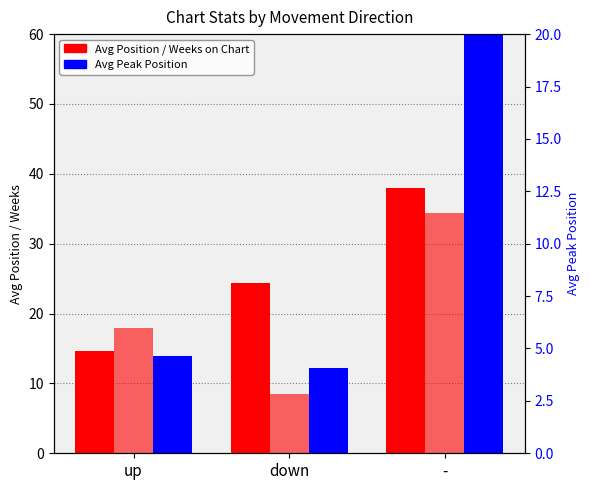

At which label does Avg Weeks on Chart reach its peak?

-